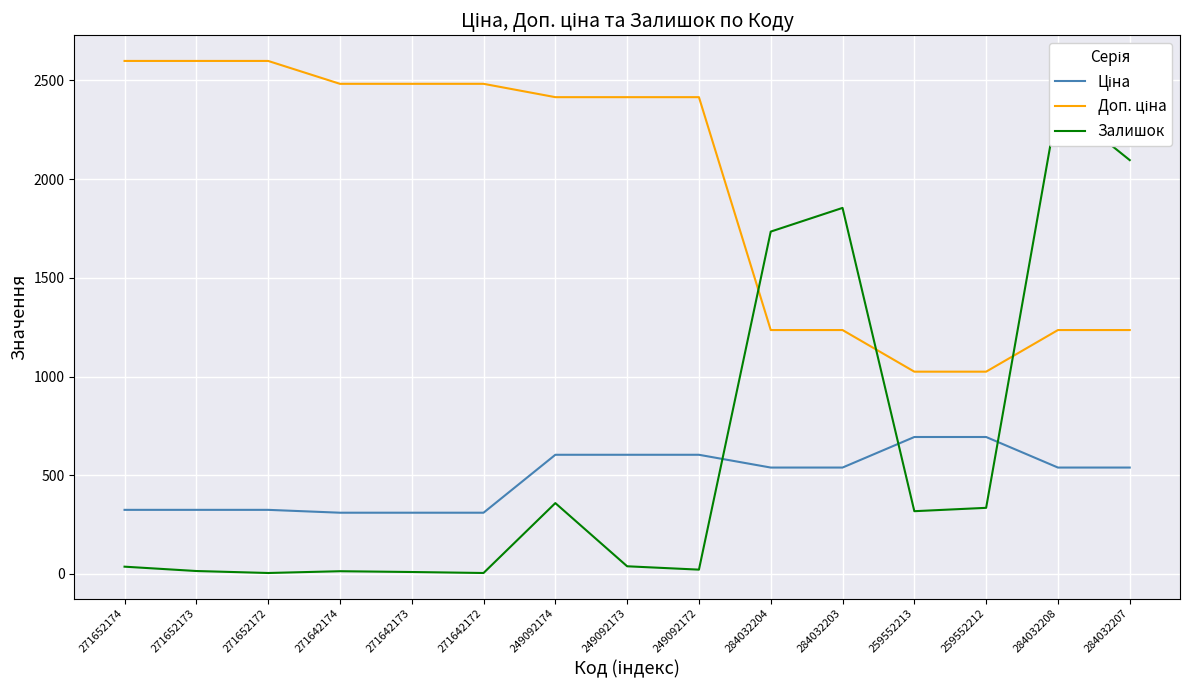

Which category has the lowest value in the Ціна series?

271642174